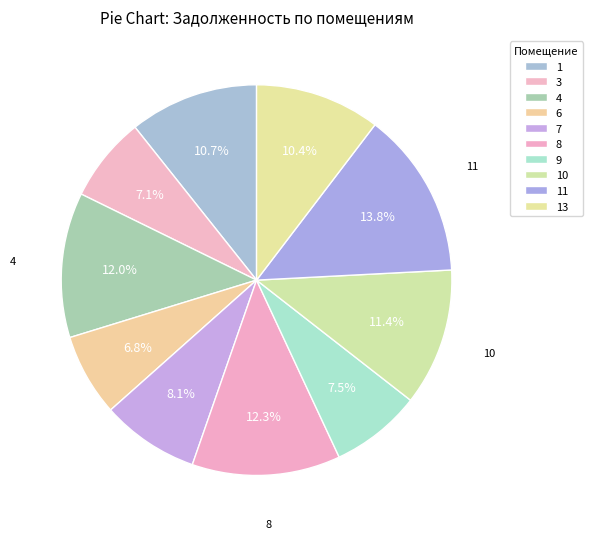

How many segments does this pie chart have?

10